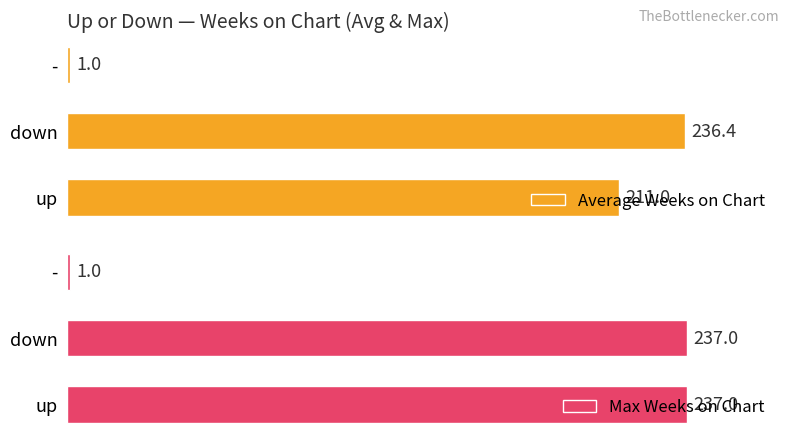

How many bars are there in each group?

2